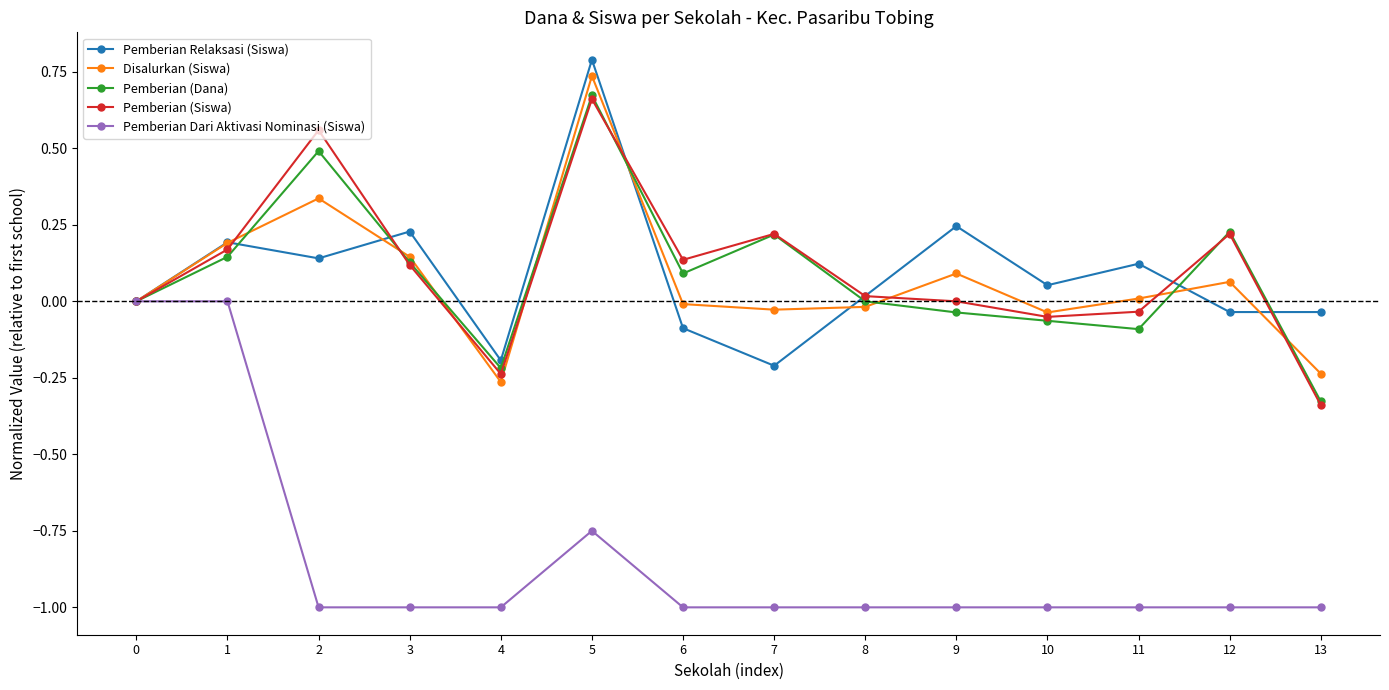

True or false: Pemberian Dari Aktivasi Nominasi (Siswa) has a value of -0.6 at 1.

False